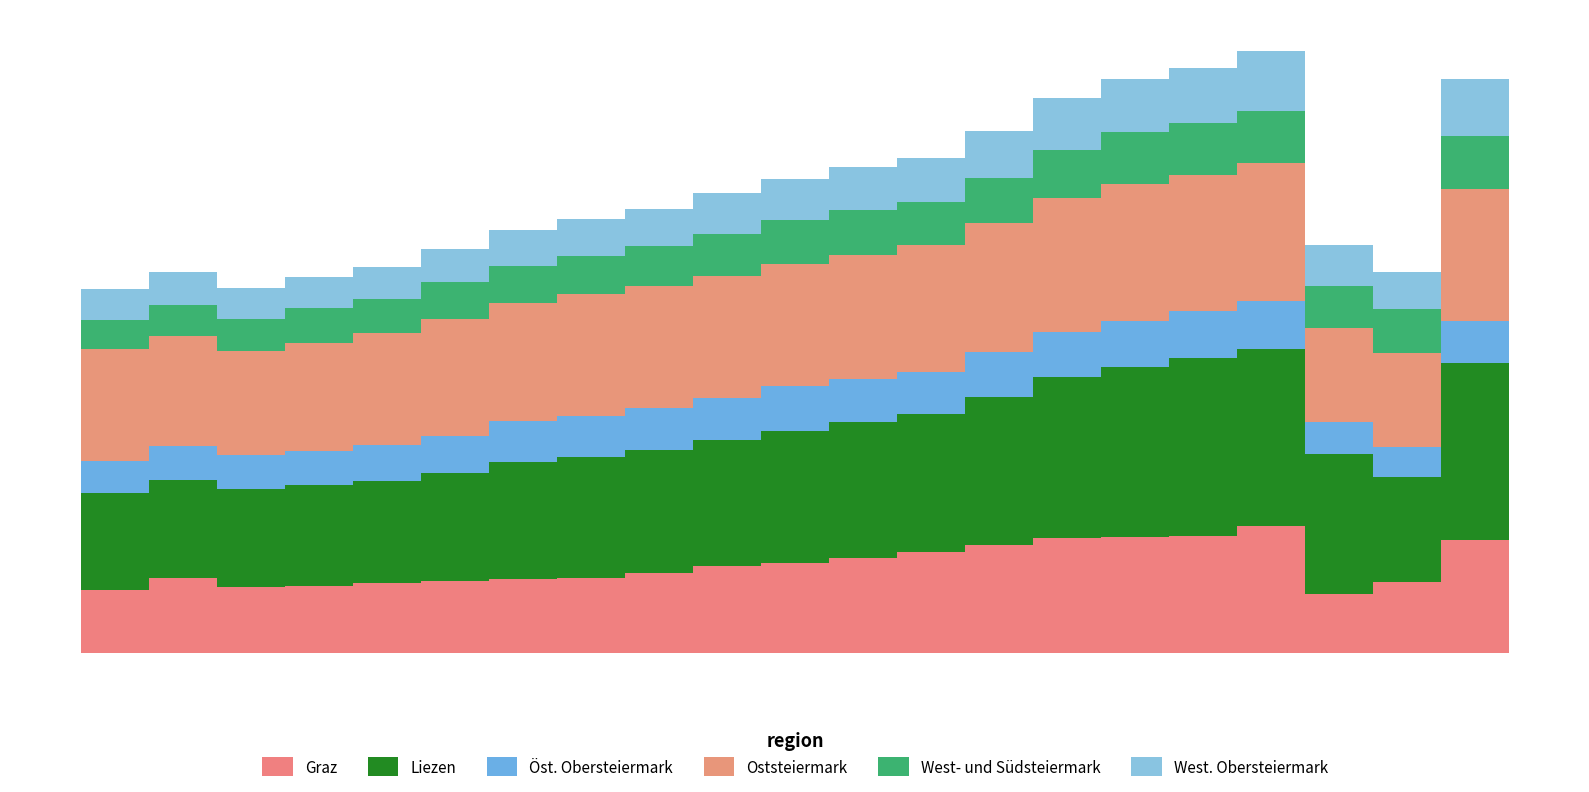

At which label is West. Obersteiermark closest to 326859?

2014